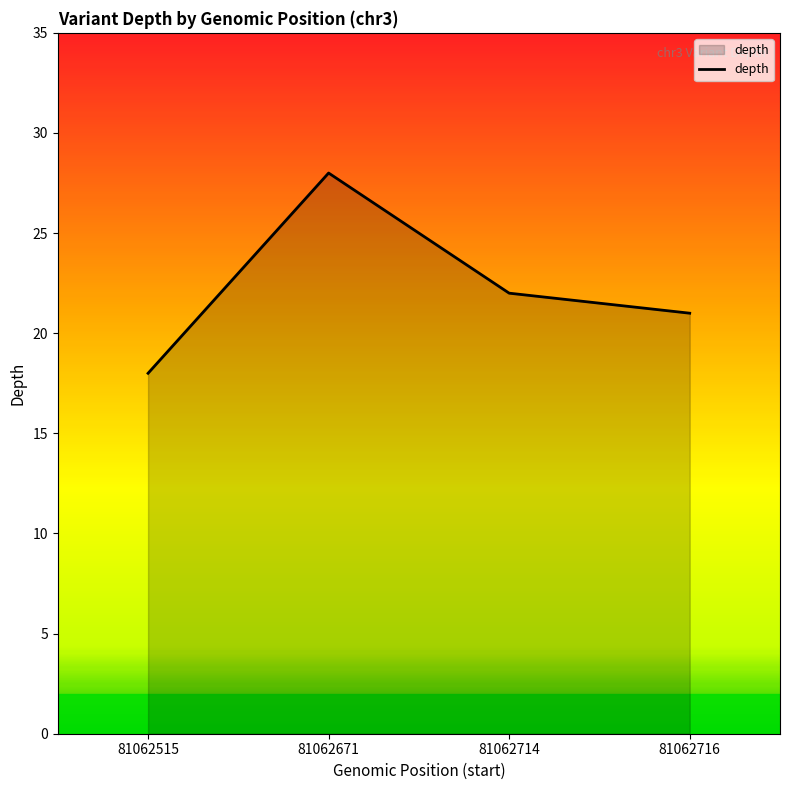

What is the change in value from 81062515 to 81062671?

+10